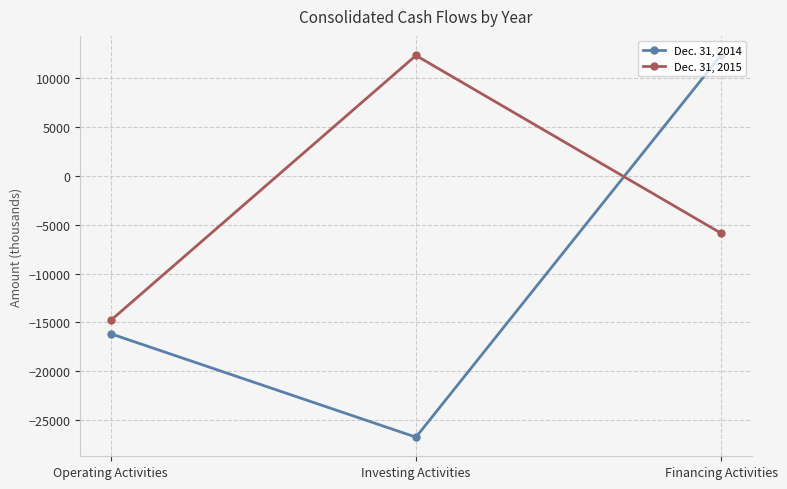

At which category is the sum across all series the highest?

Financing Activities